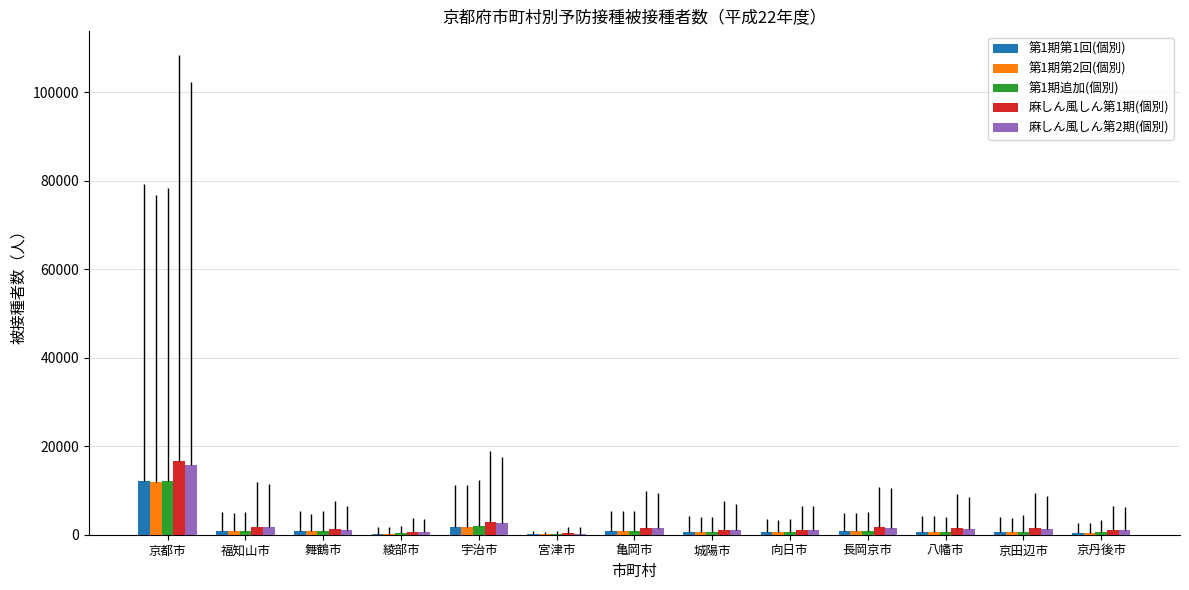

The 第1期第1回(個別) series shows 12179 at 京都市. True or false?

True